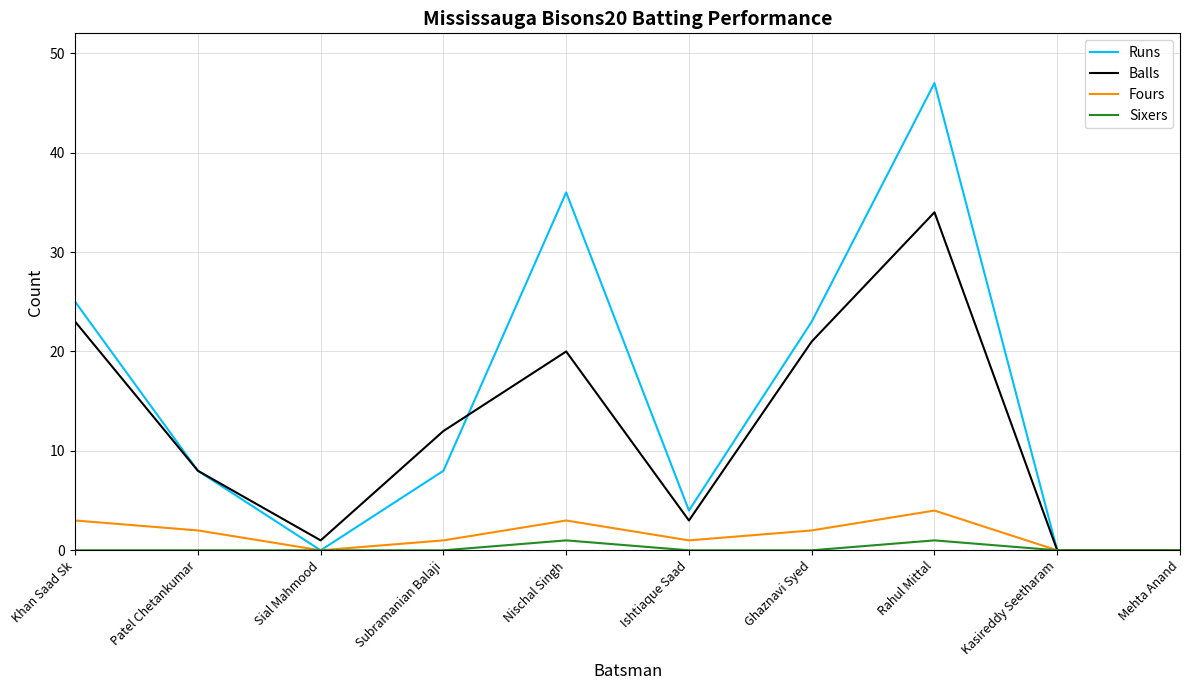

Which series has the widest spread of values?

Runs